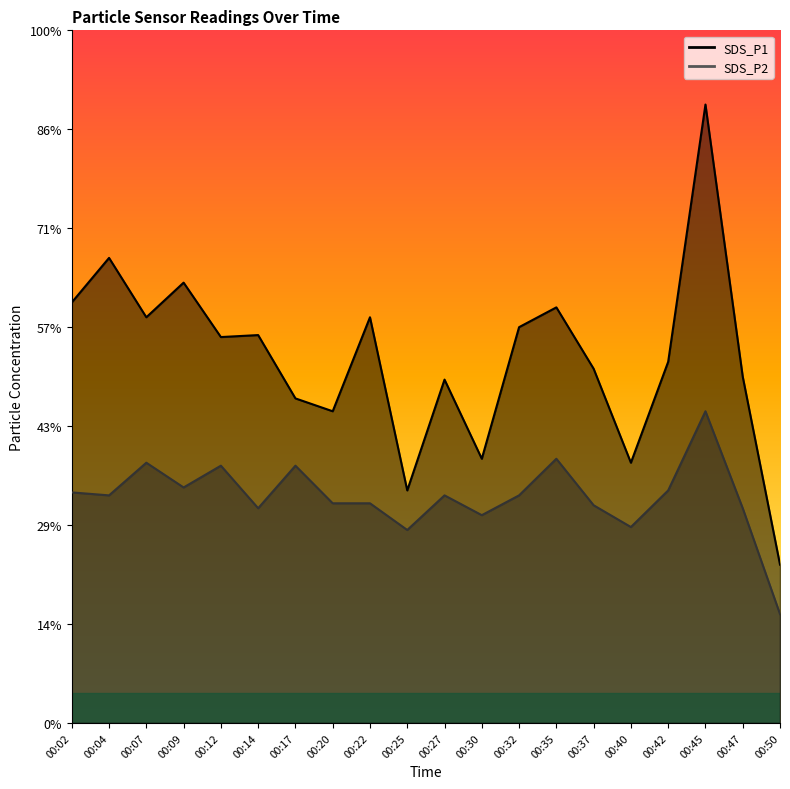

Which series has the largest total across all categories?

SDS_P1